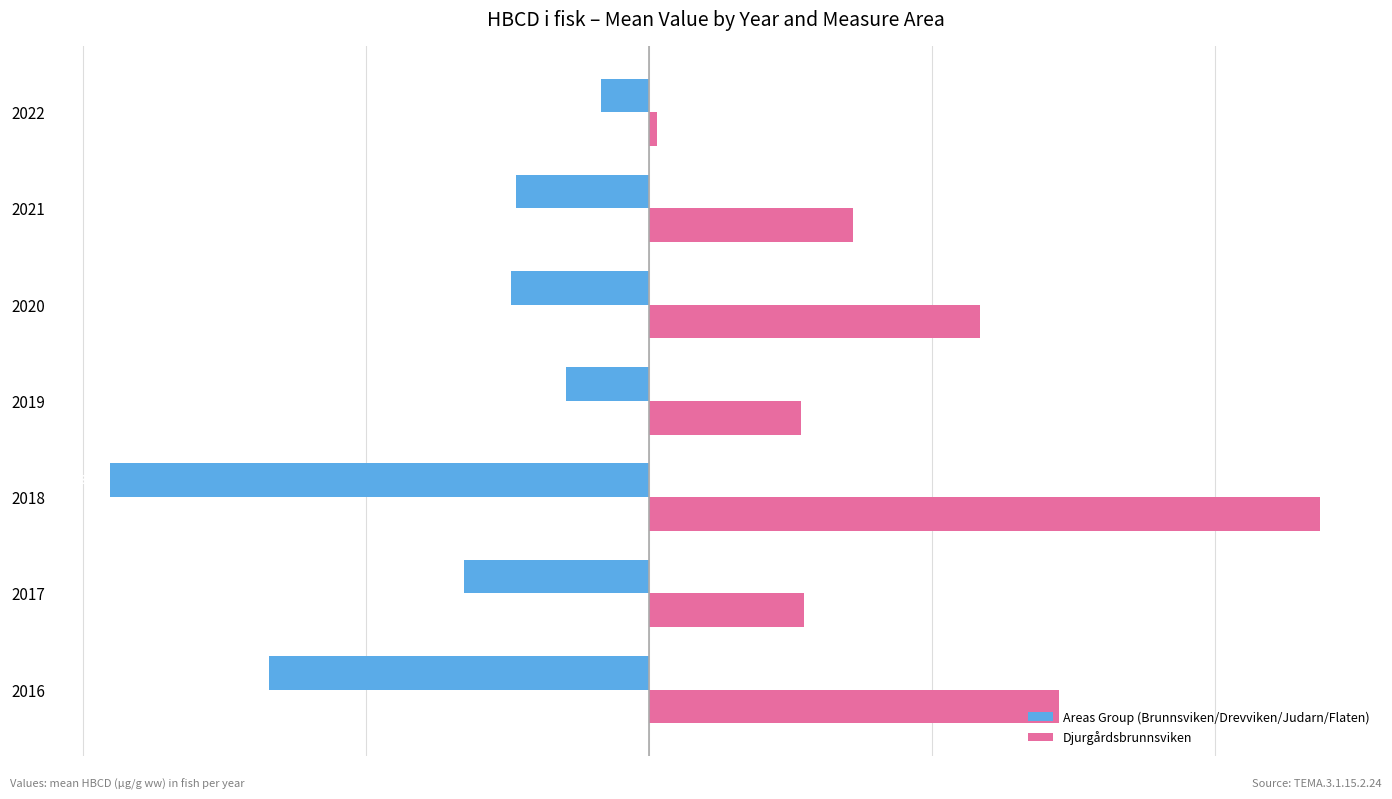

Which series has the largest total across all categories?

Djurgårdsbrunnsviken